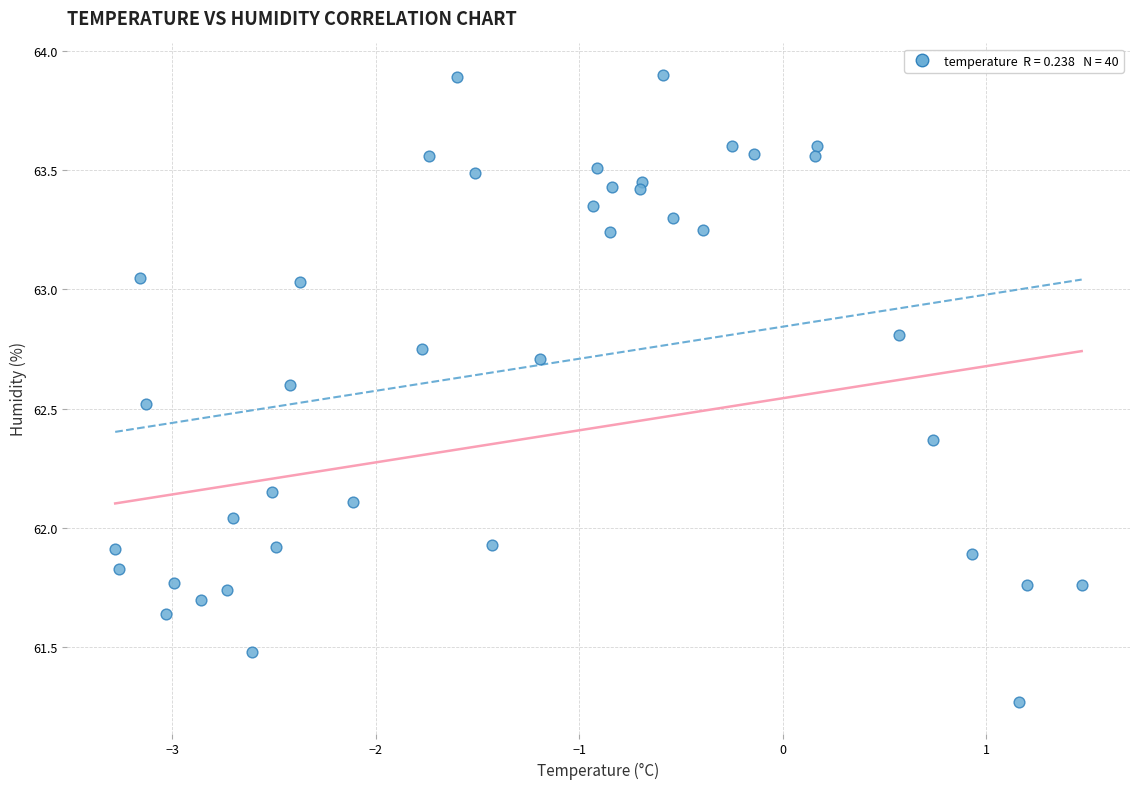

What is the range of Y values (max minus min)?

2.6